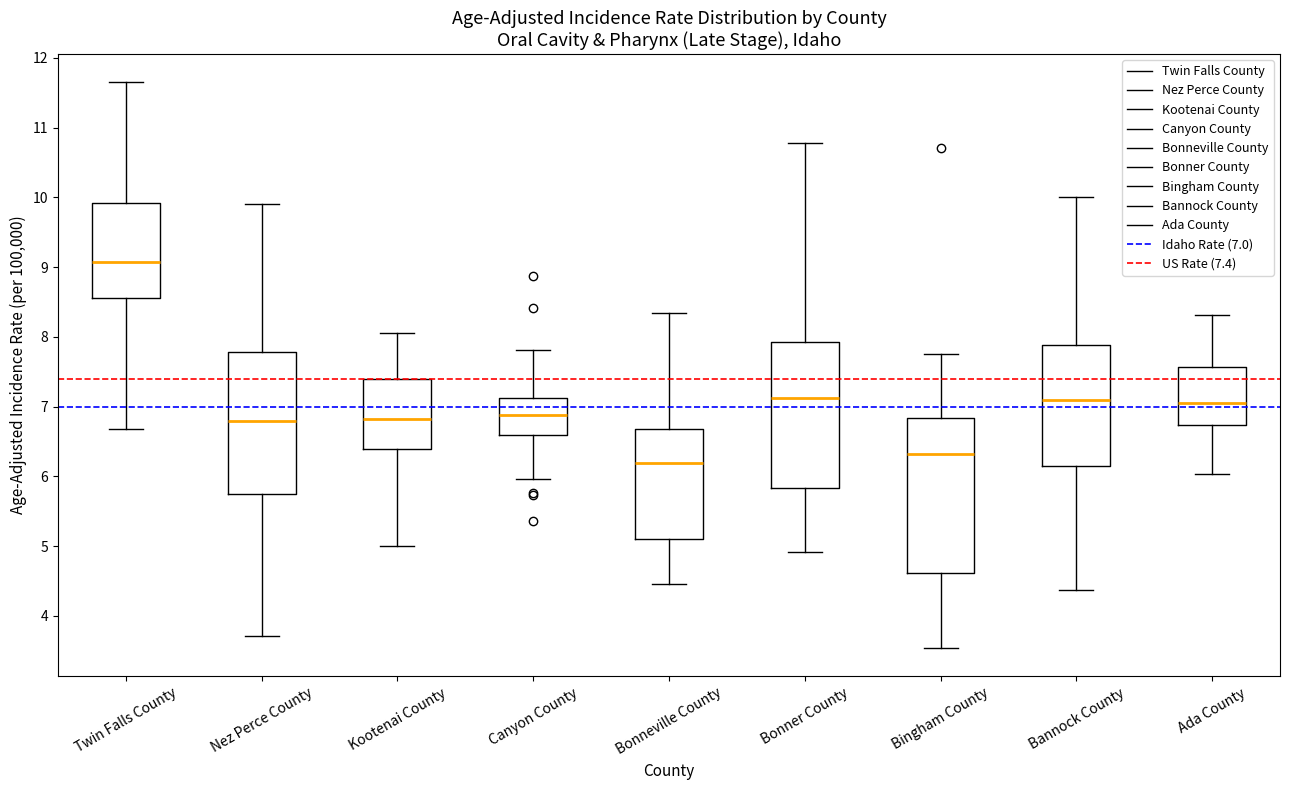

Where is the upper edge of the box for Nez Perce County on the y-axis? The values are not printed on the chart, so give them approximately, as read against the axis.

7.8